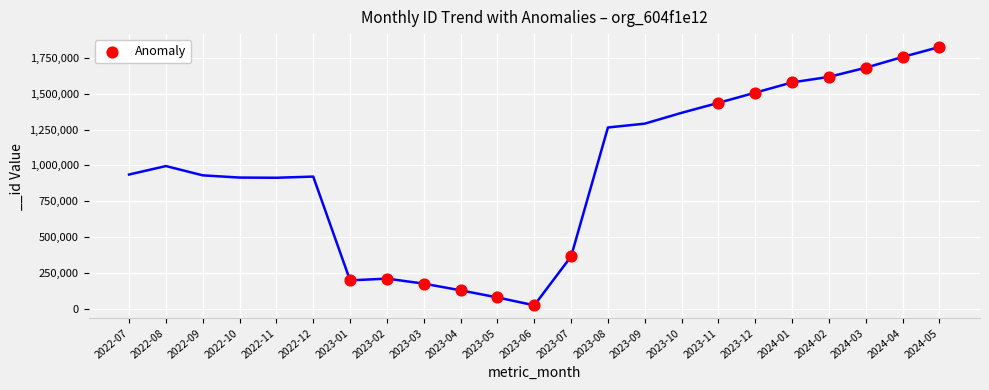

What Y value in the scatter plot is closest to 925245?

1435855